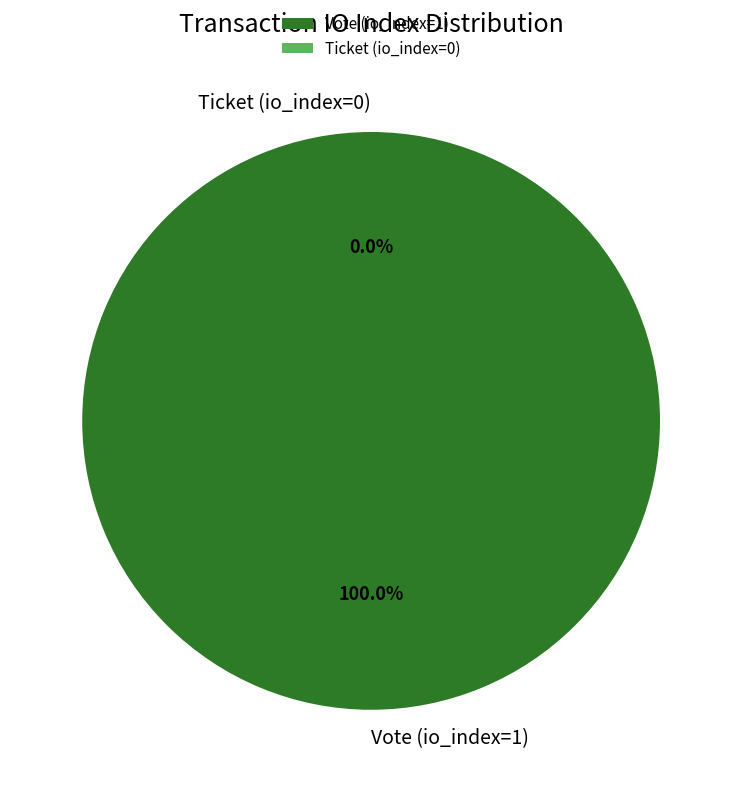

Combined, what portion of the pie is Vote (io_index=1) and Ticket (io_index=0)?

100.0%